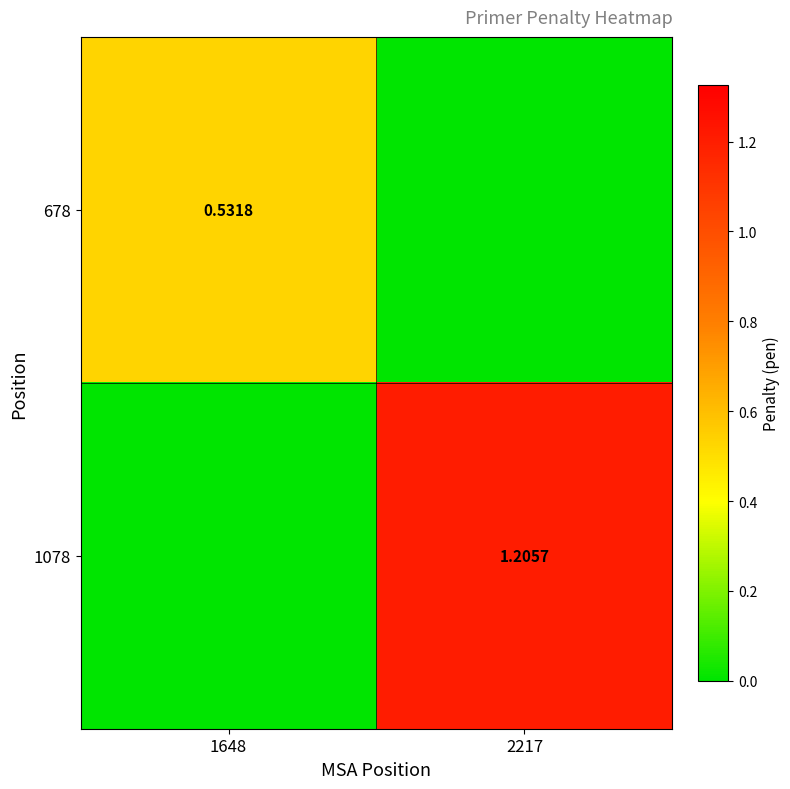

Is the value of 678 at 1648 greater than the value of 1078 at 2217?

No